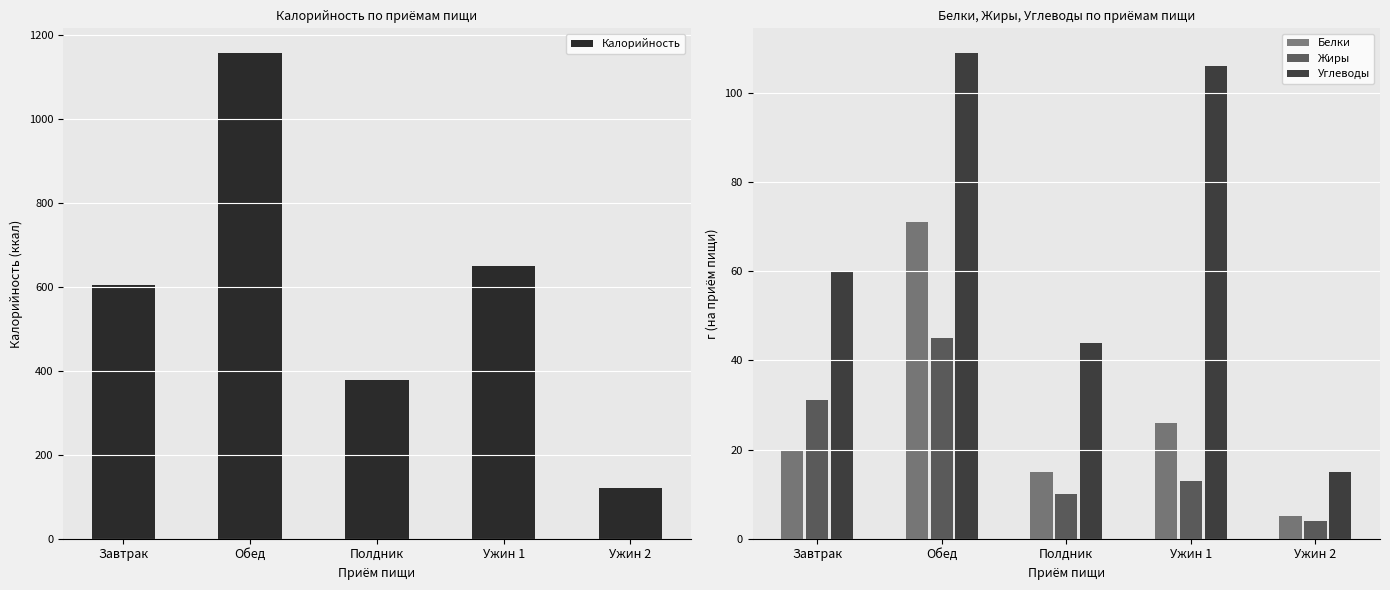

What is the label of the 1st bar from the left?

Завтрак